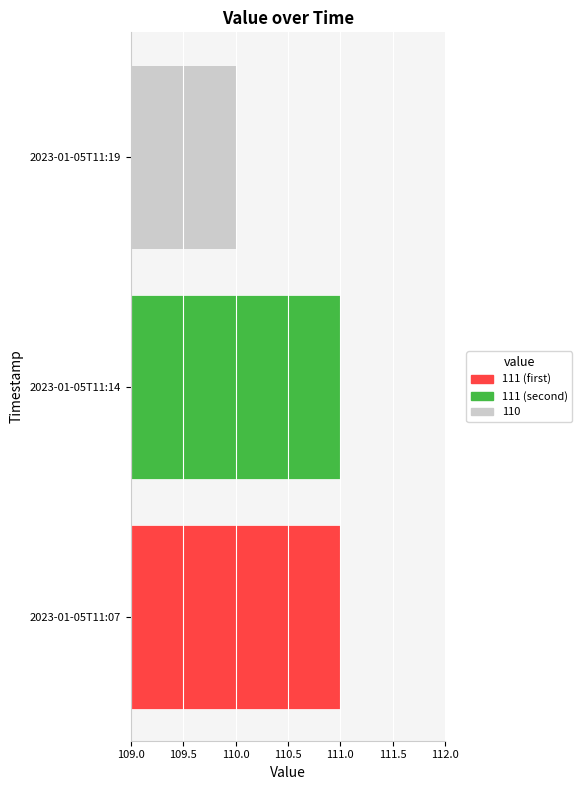

True or false: the data shows 171 at 2023-01-05T11:19.

False